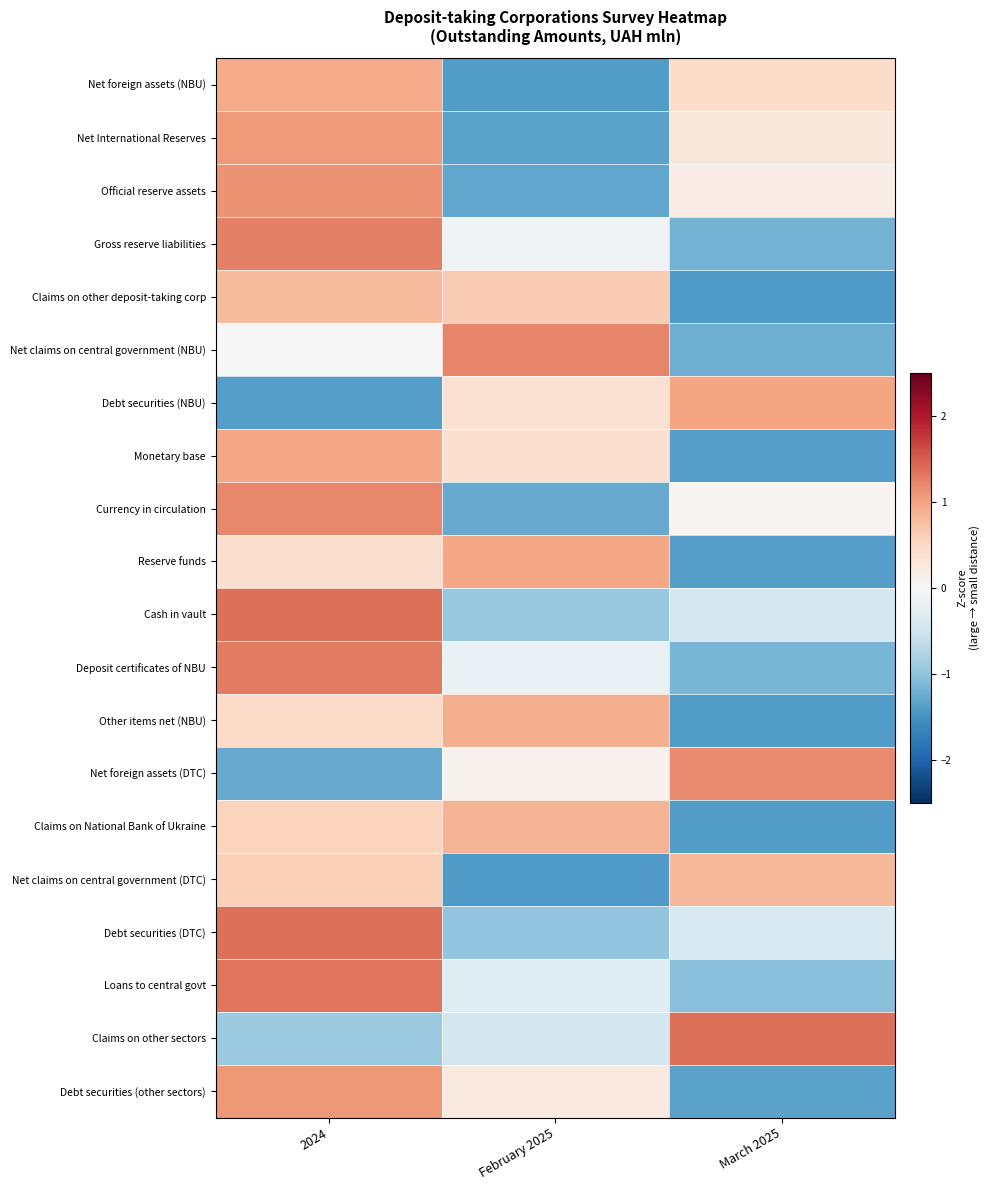

List the series in order of their peak value, lowest first.

Claims on other deposit-taking corp, Net claims on central government (DTC), Claims on National Bank of Ukraine, Other items net (NBU), Net foreign assets (NBU), Monetary base, Reserve funds, Debt securities (NBU), Net International Reserves, Debt securities (other sectors), Official reserve assets, Net foreign assets (DTC), Currency in circulation, Net claims on central government (NBU), Gross reserve liabilities, Deposit certificates of NBU, Loans to central govt, Debt securities (DTC), Cash in vault, Claims on other sectors